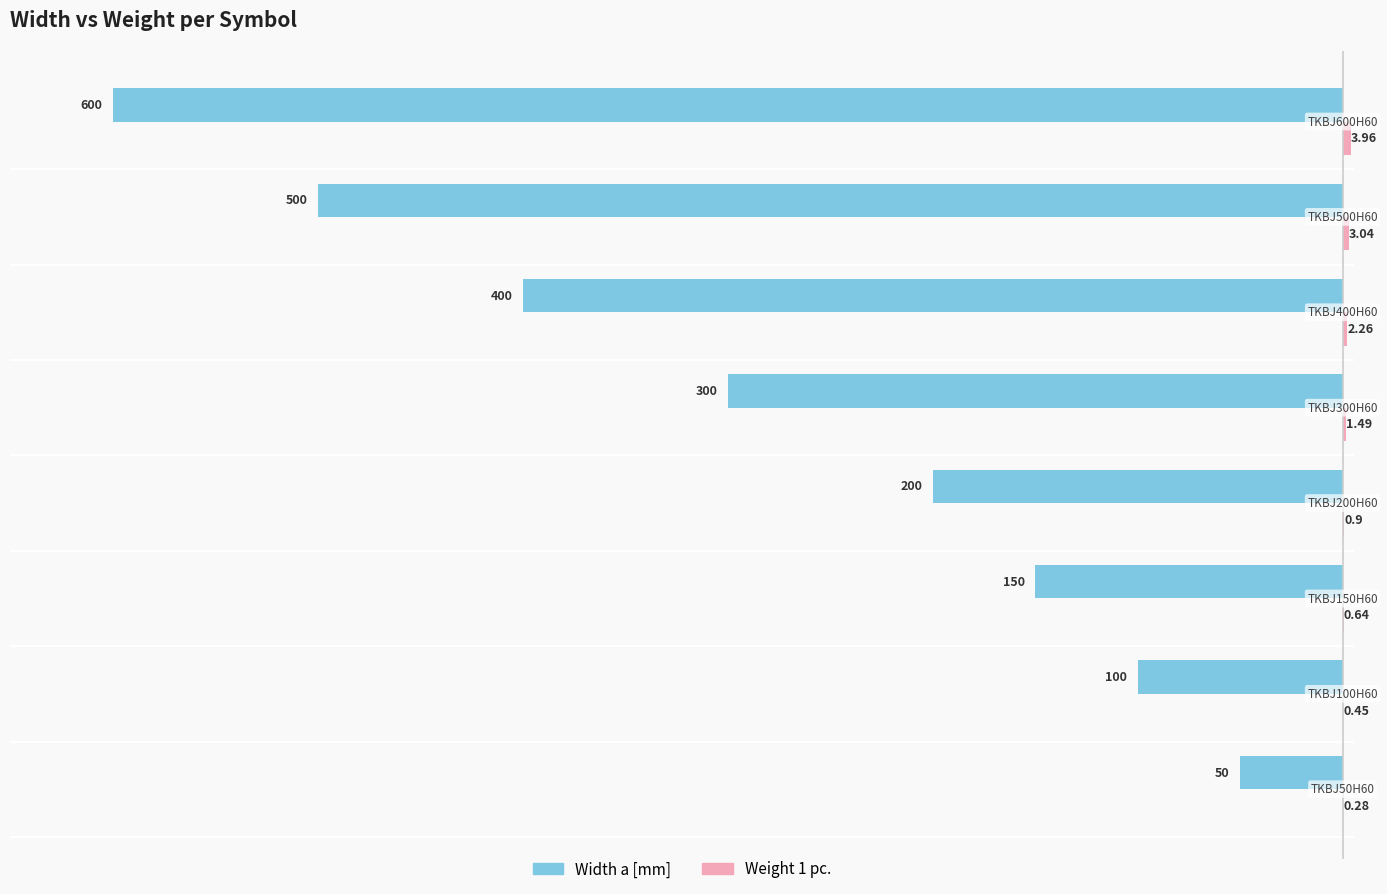

What is the sum of all Width a [mm] values?

-2300.0